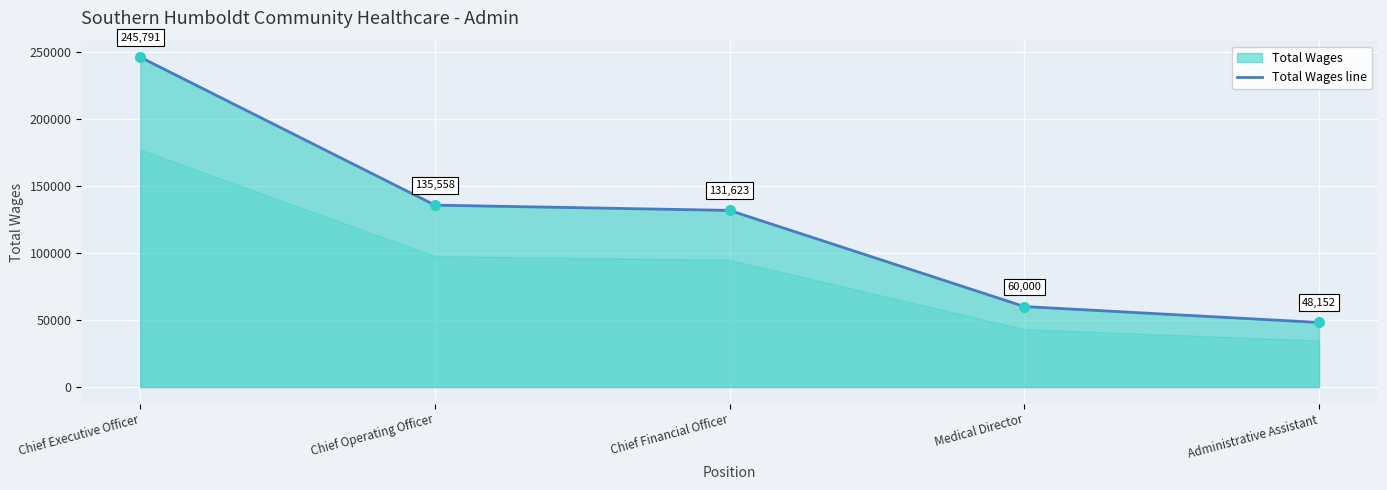

What is the change in value from Chief Operating Officer to Medical Director?

-75558